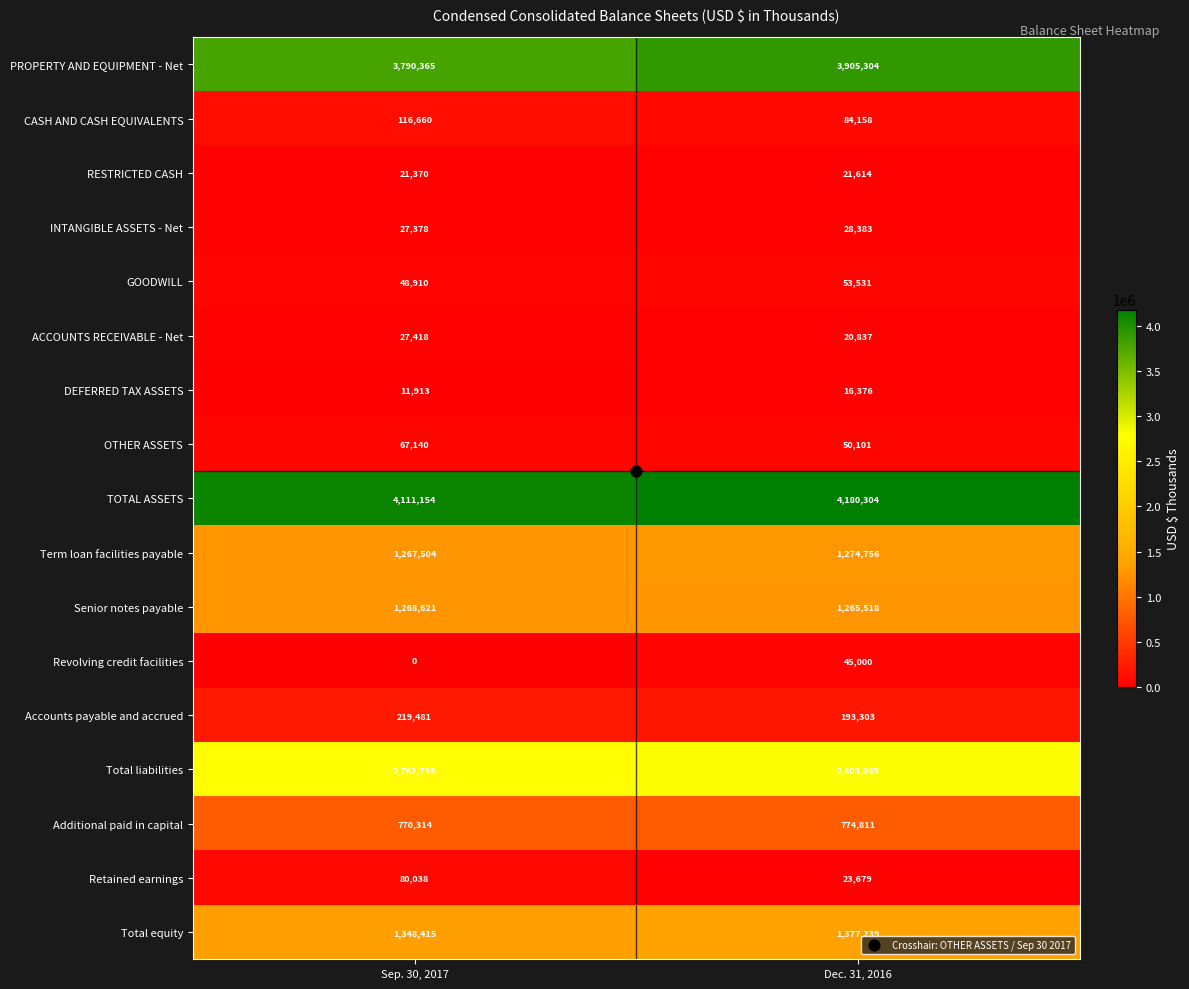

Is the value of Additional paid in capital at Dec. 31, 2016 greater than the value of Retained earnings at Sep. 30, 2017?

Yes